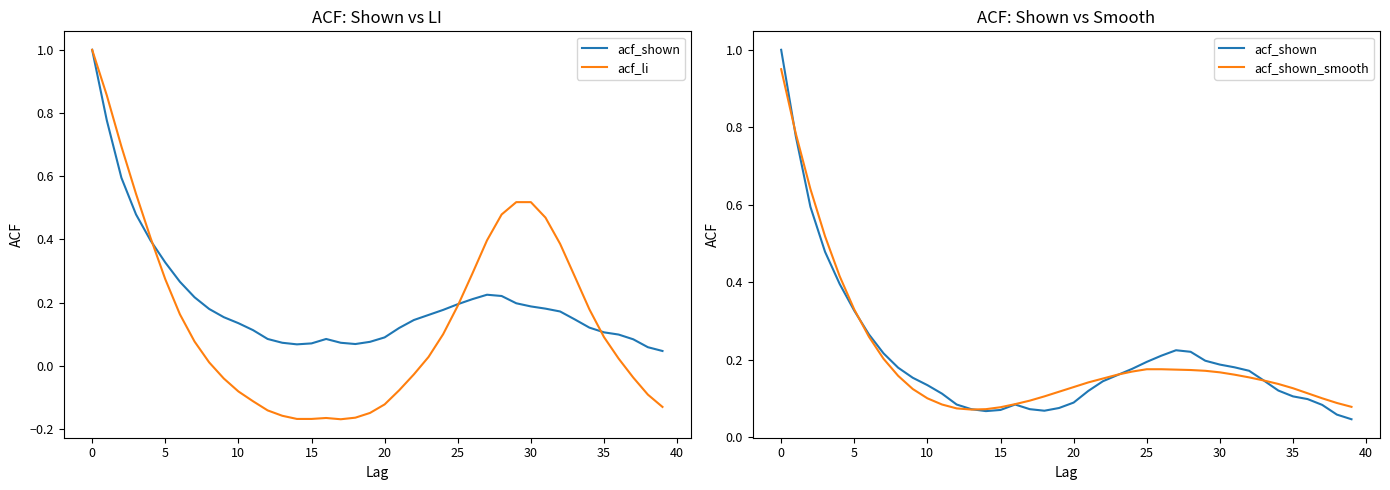

What is the average value of the acf_shown_smooth series?

0.2